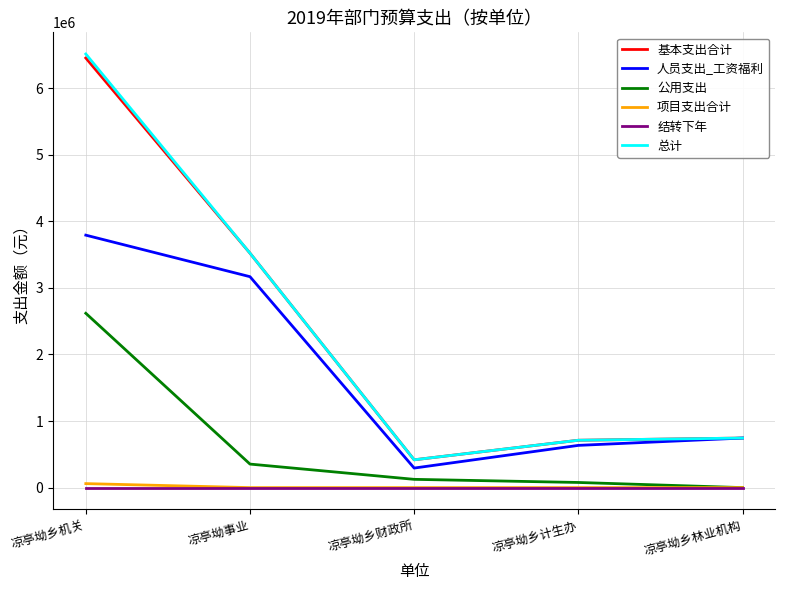

Is it true that 公用支出 equals -973565.2 at 凉亭坳乡林业机构?

False